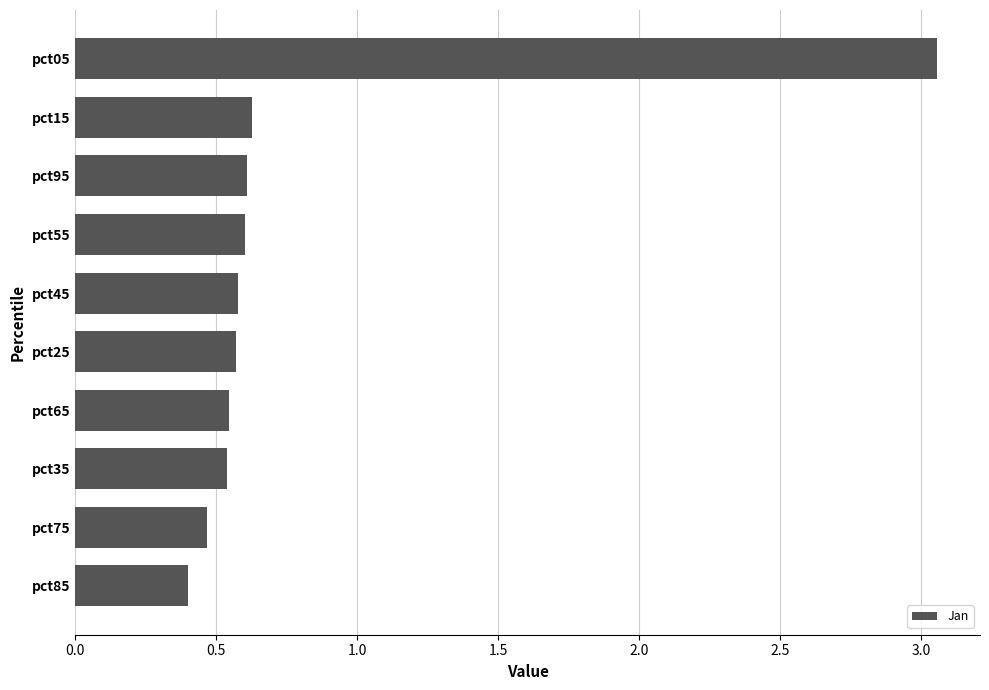

What position from the top is pct15?

2